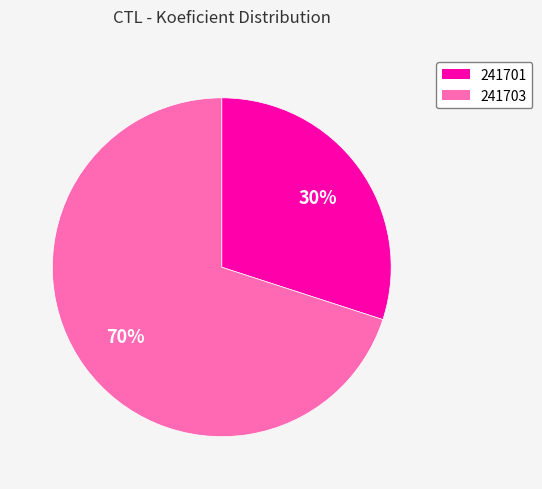

Is it true that 241703 is 70% of the pie?

True